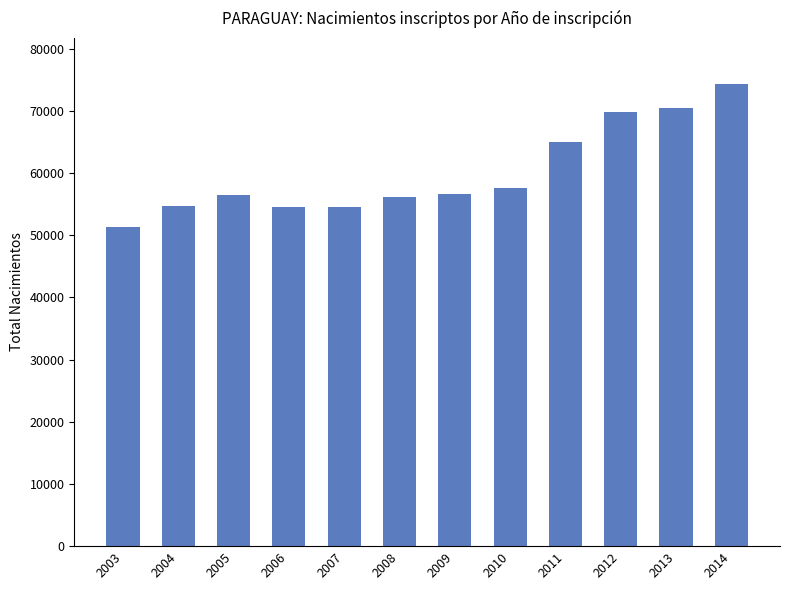

Does the chart contain any negative values?

No